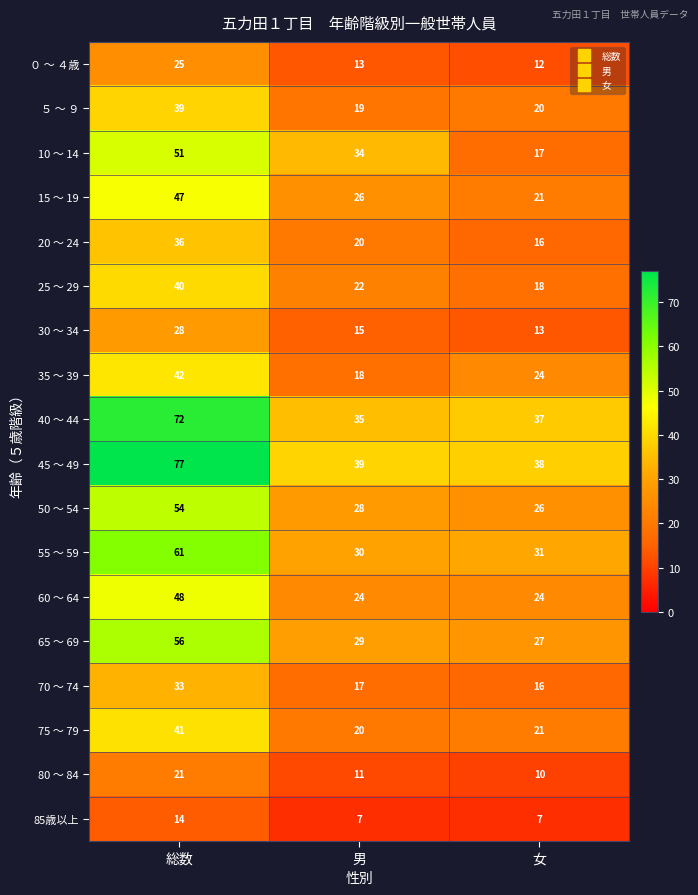

Is it true that 30 ～ 34 equals 18 at 女?

False